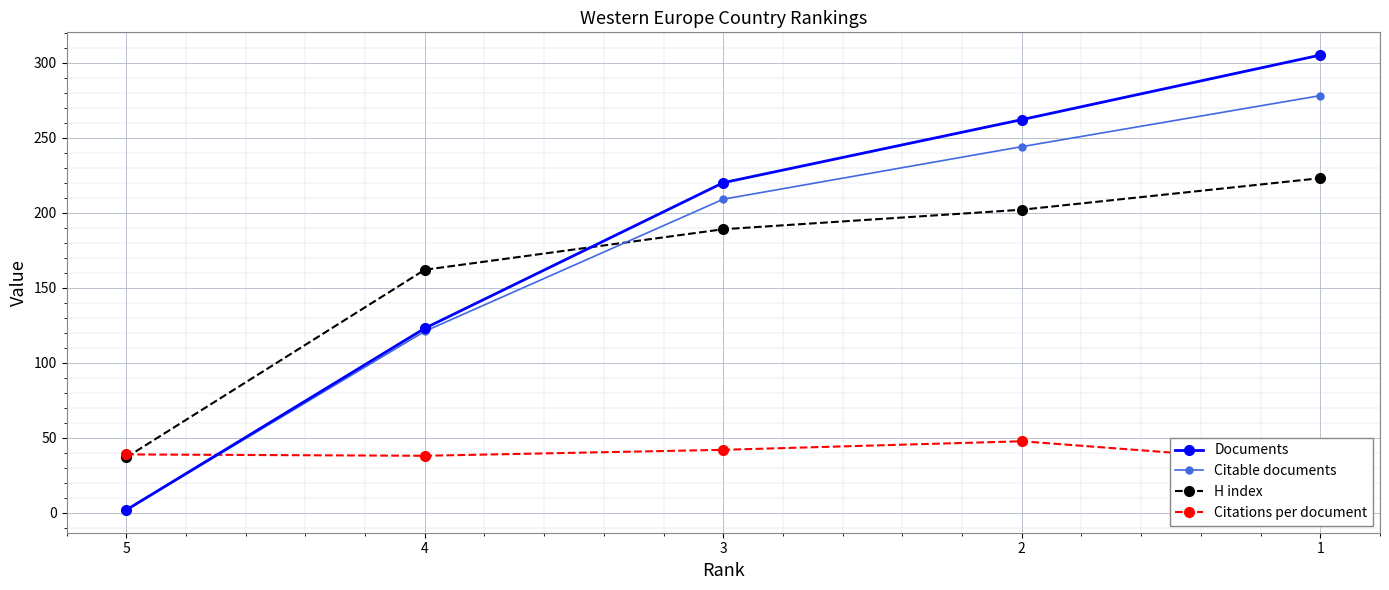

Is the value of Citations per document at 5 greater than the value of Citable documents at 2?

No